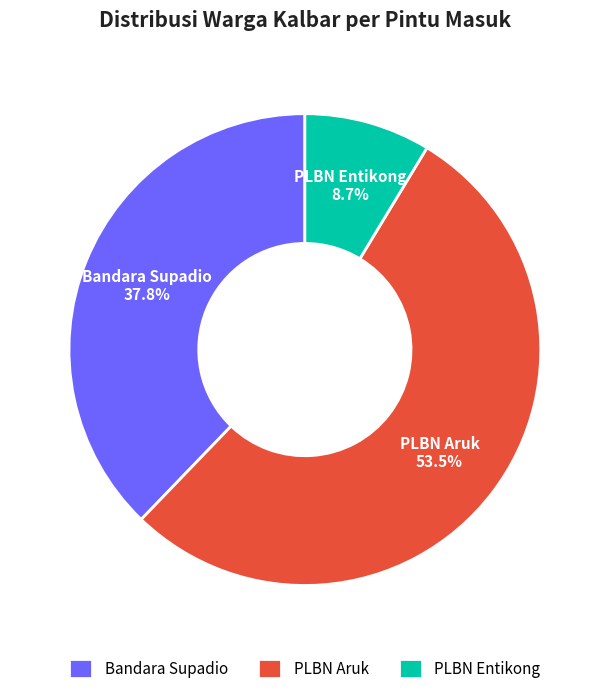

Is the sum of PLBN Entikong and Bandara Supadio greater than half?

No